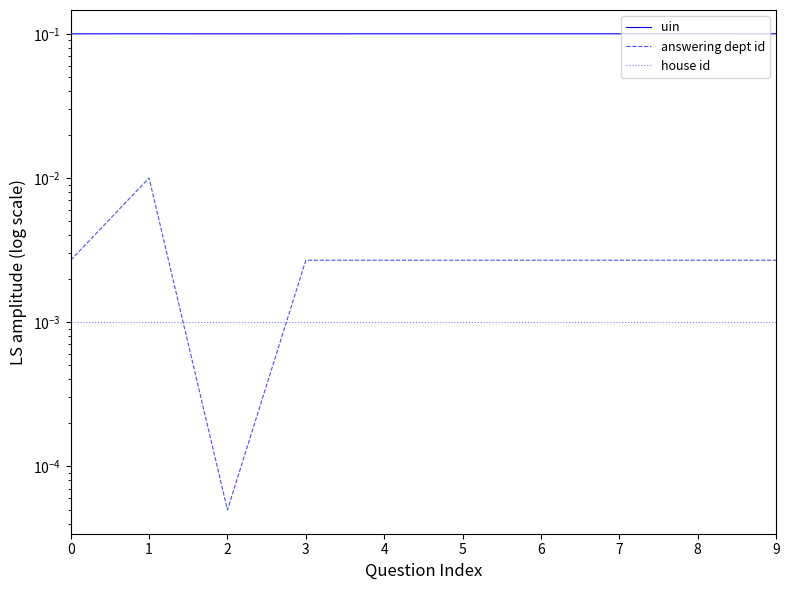

At which category is the sum across all series the highest?

1